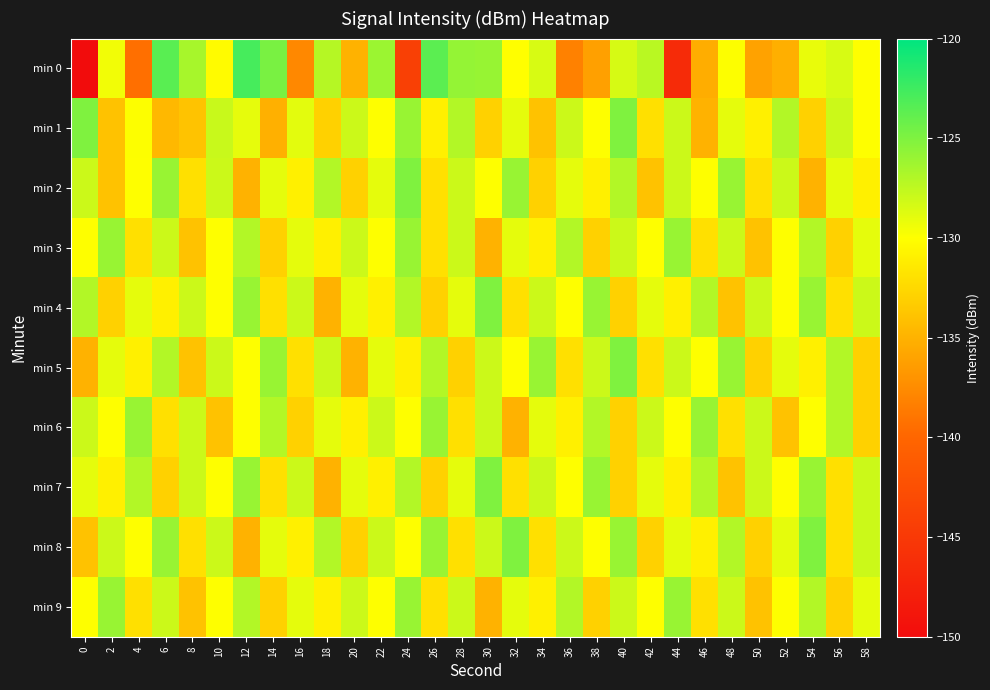

What is the maximum value shown in the chart?

-122.8